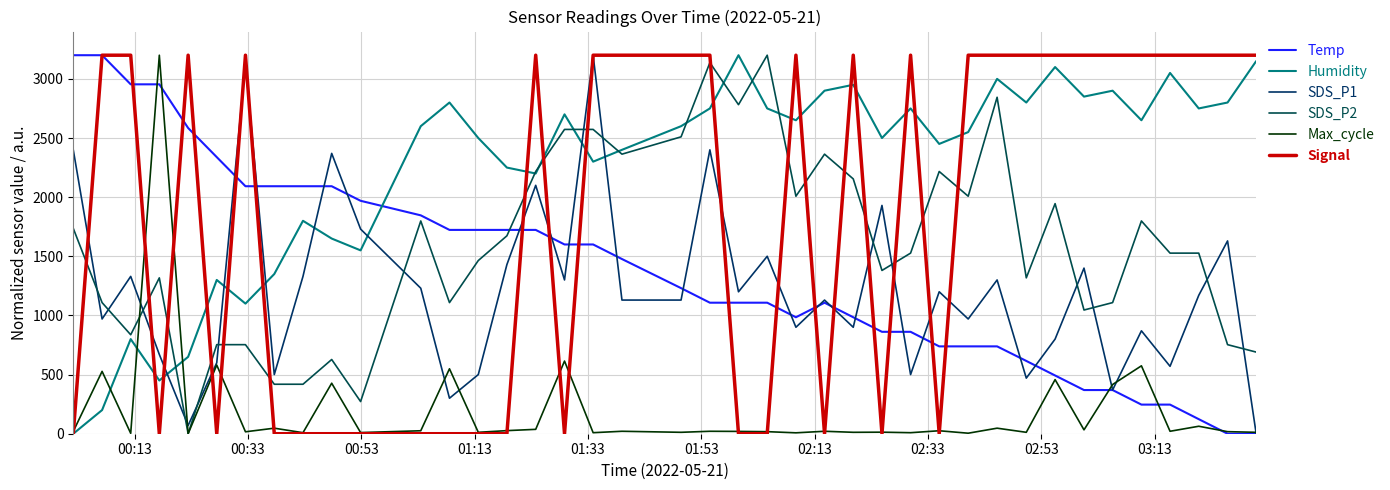

How many lines are shown in the chart?

6